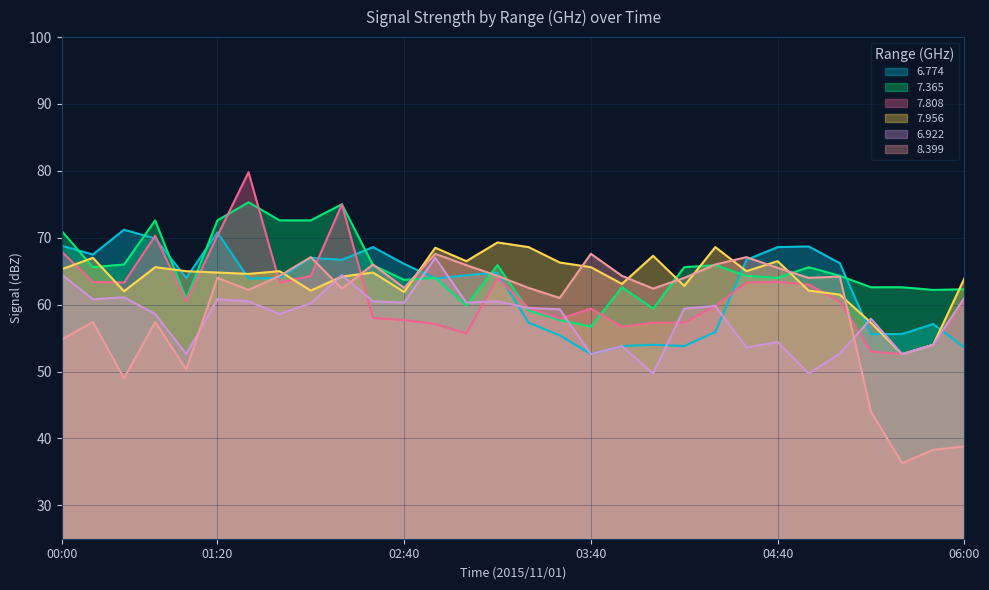

Which series changed the most between 01:00 and 01:50?

7.808